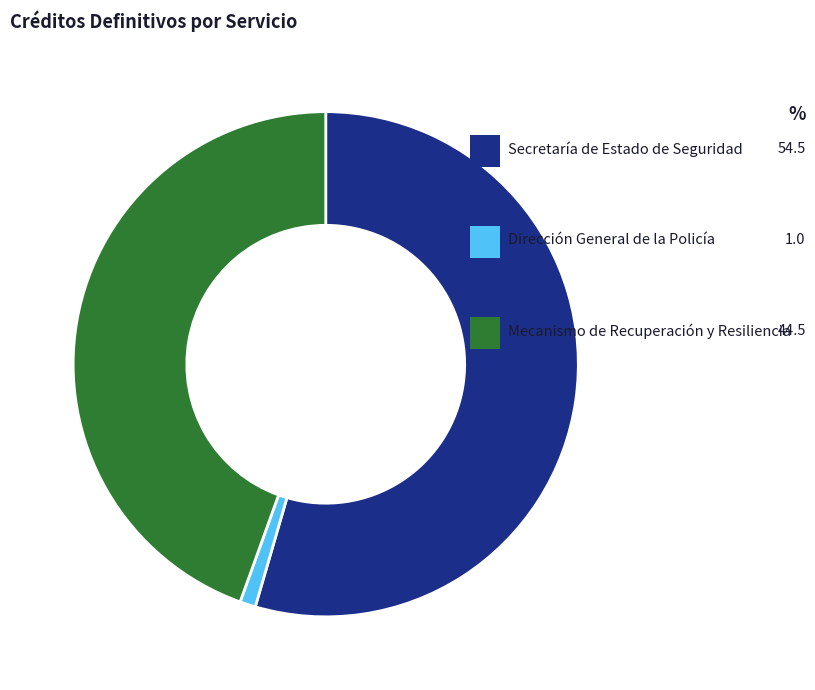

Is there a majority slice in this chart?

Yes